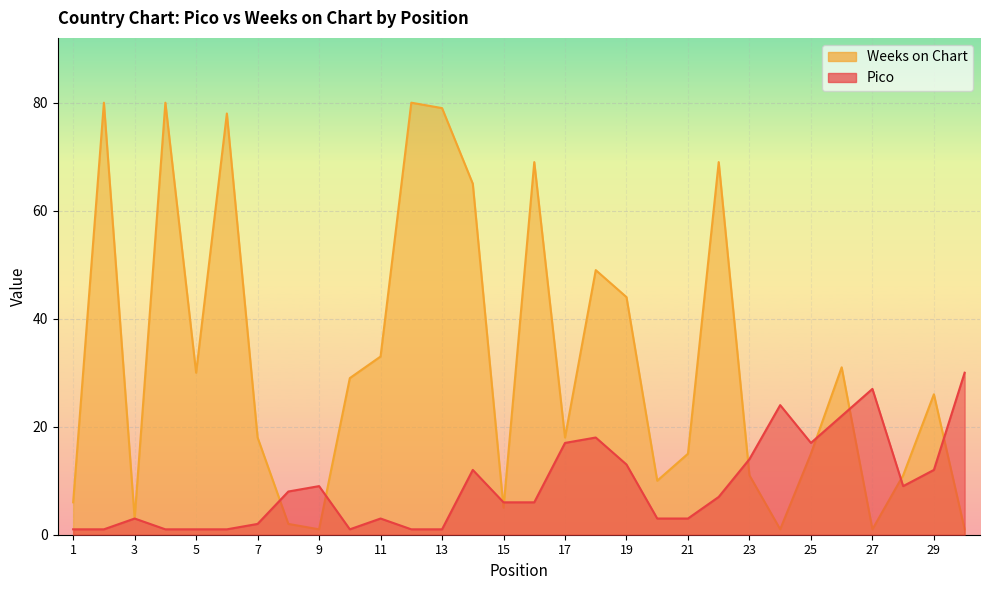

The value of Weeks on Chart at 13 is 79. True or false?

True